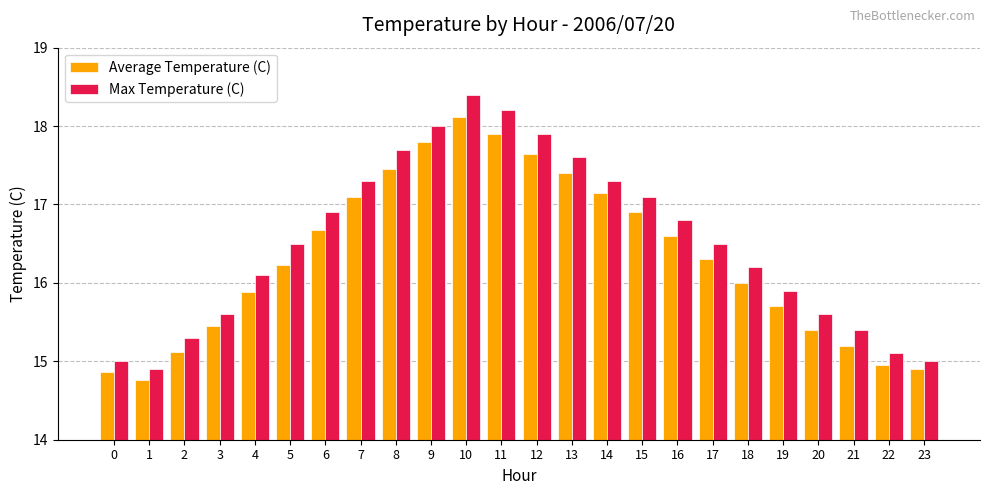

Which series changed the most between 0 and 15?

Max Temperature (C)